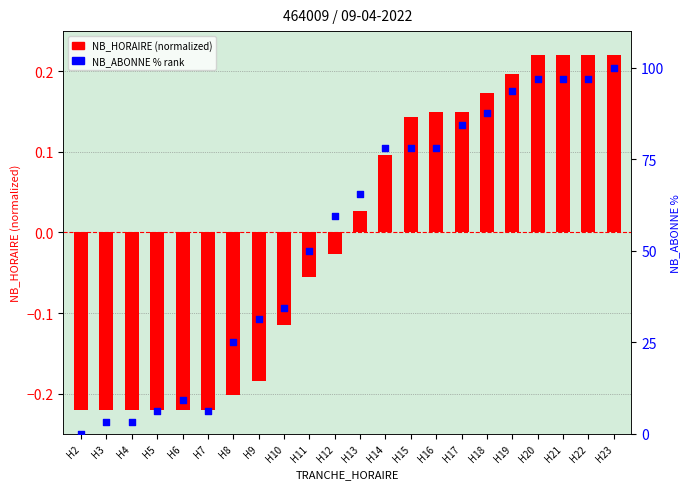

Is the value of NB_ABONNE % rank at H8 greater than the value of NB_HORAIRE (normalized) at H6?

Yes